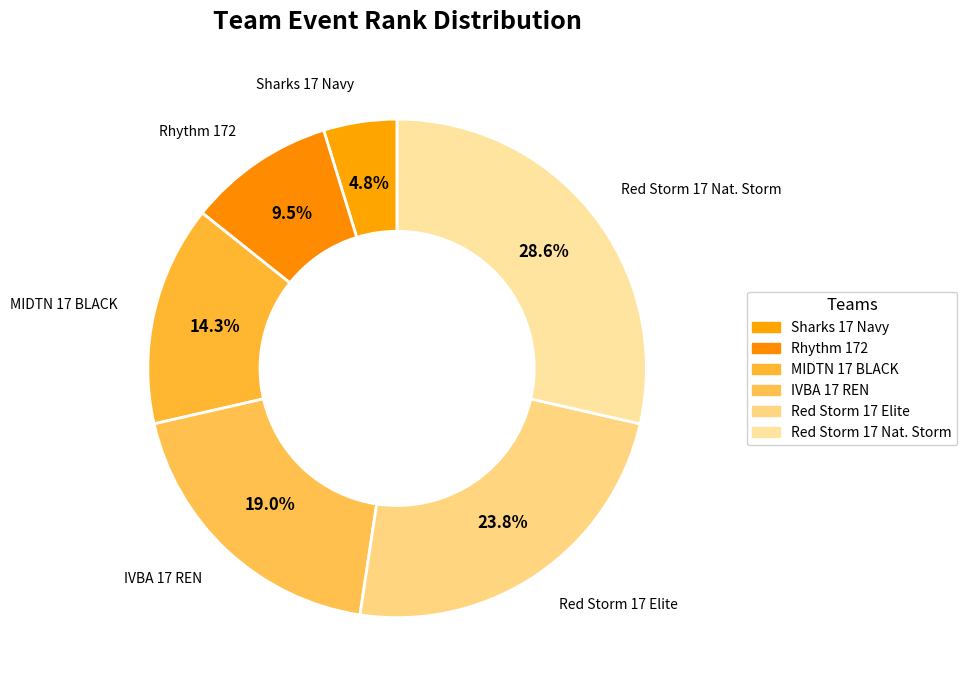

To the nearest percent, what portion does Sharks 17 Navy represent?

5%